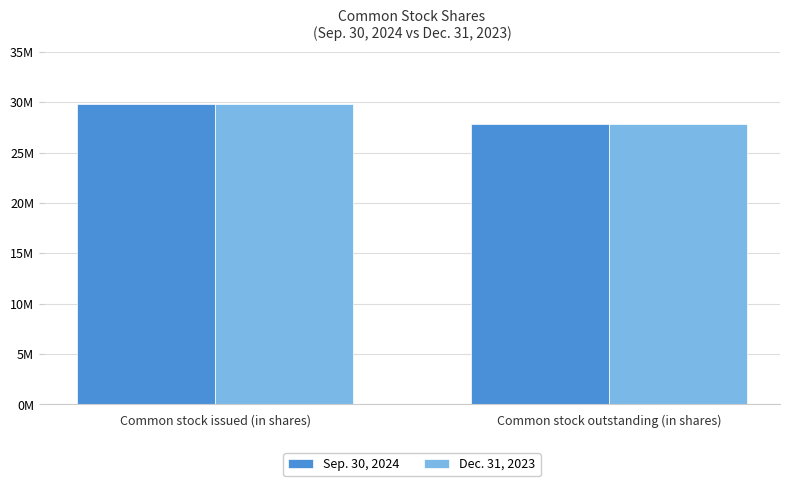

Which series has the widest spread of values?

Sep. 30, 2024